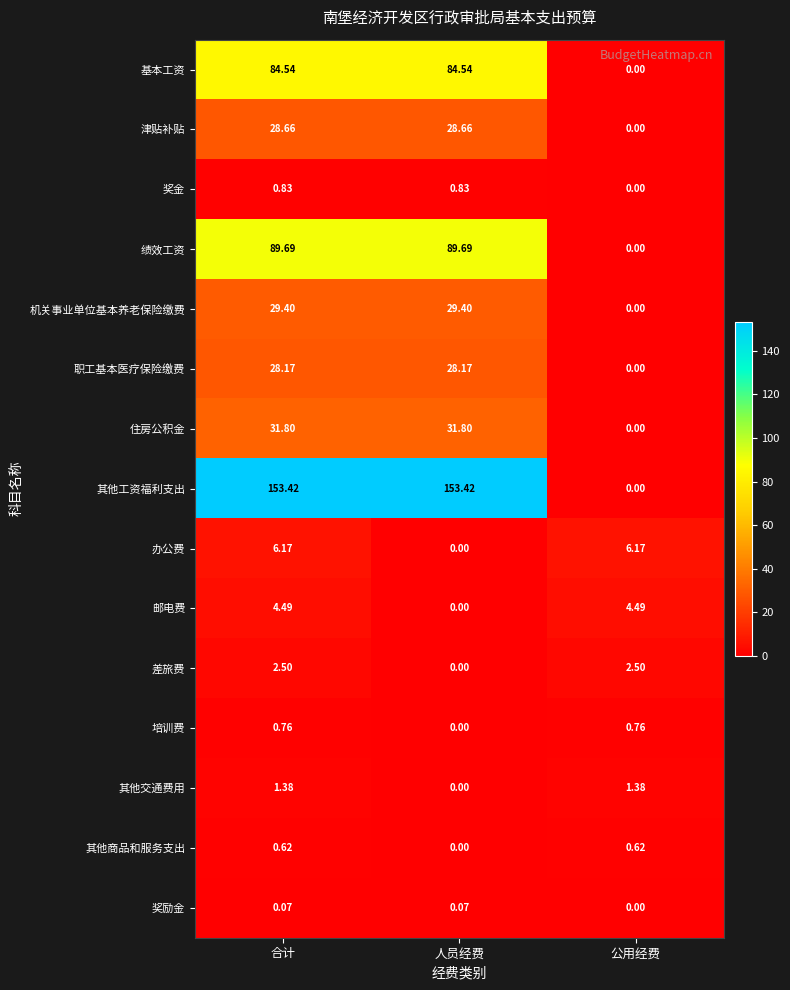

Which series has the widest spread of values?

其他工资福利支出